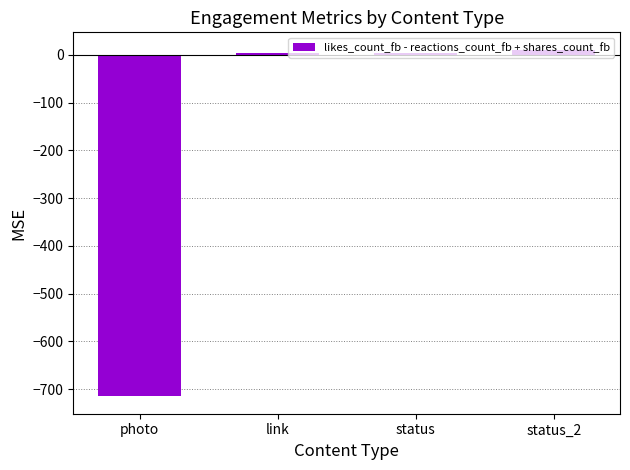

What is the minimum value shown in the chart?

-715